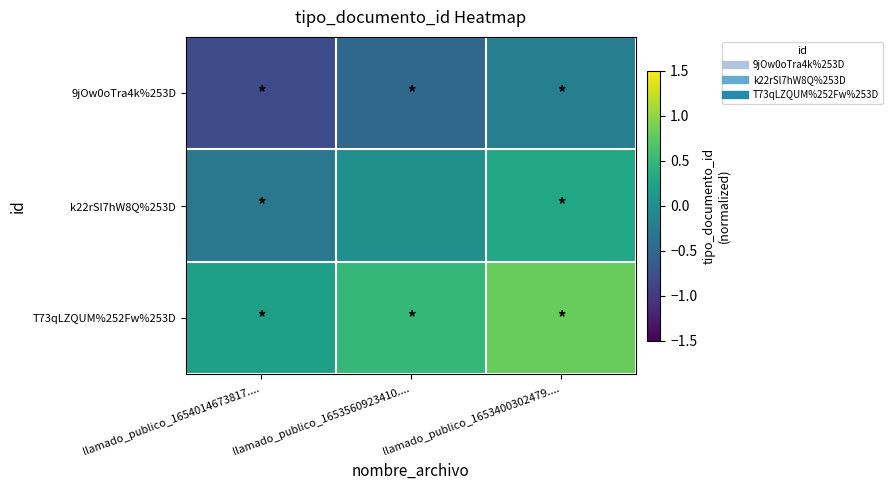

Between llamado_publico_1654014673817.... and llamado_publico_1653400302479...., which series saw the biggest shift?

9jOw0oTra4k%253D